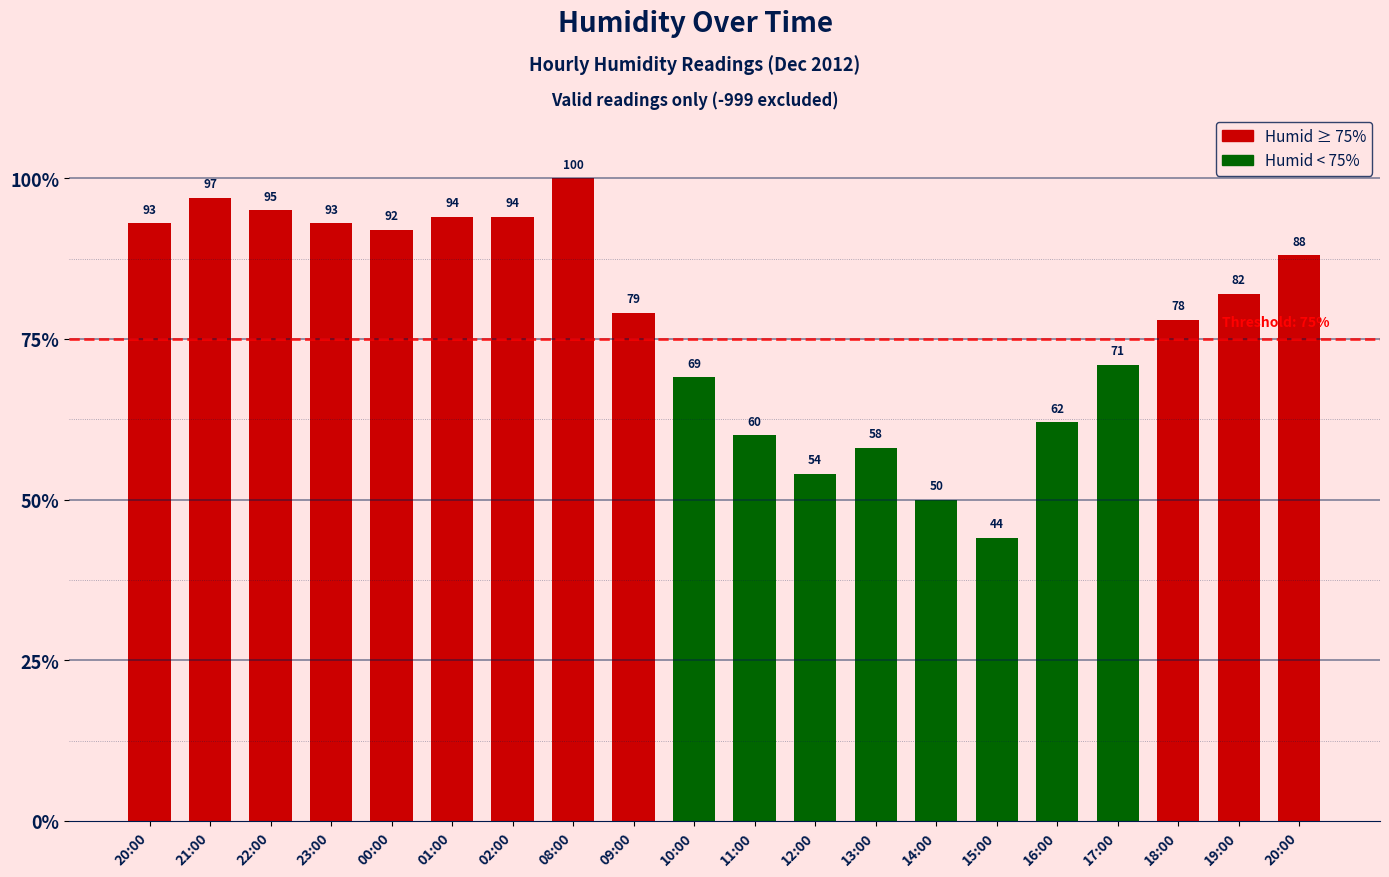

Reading right to left, extract all data points from this chart.

20:00=88	19:00=82	18:00=78	17:00=71	16:00=62	15:00=44	14:00=50	13:00=58	12:00=54	11:00=60	10:00=69	09:00=79	08:00=100	02:00=94	01:00=94	00:00=92	23:00=93	22:00=95	21:00=97	20:00=93